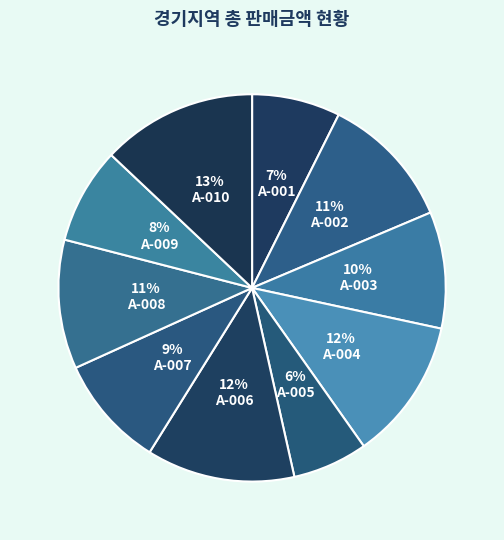

Count the number of slices in the pie.

10